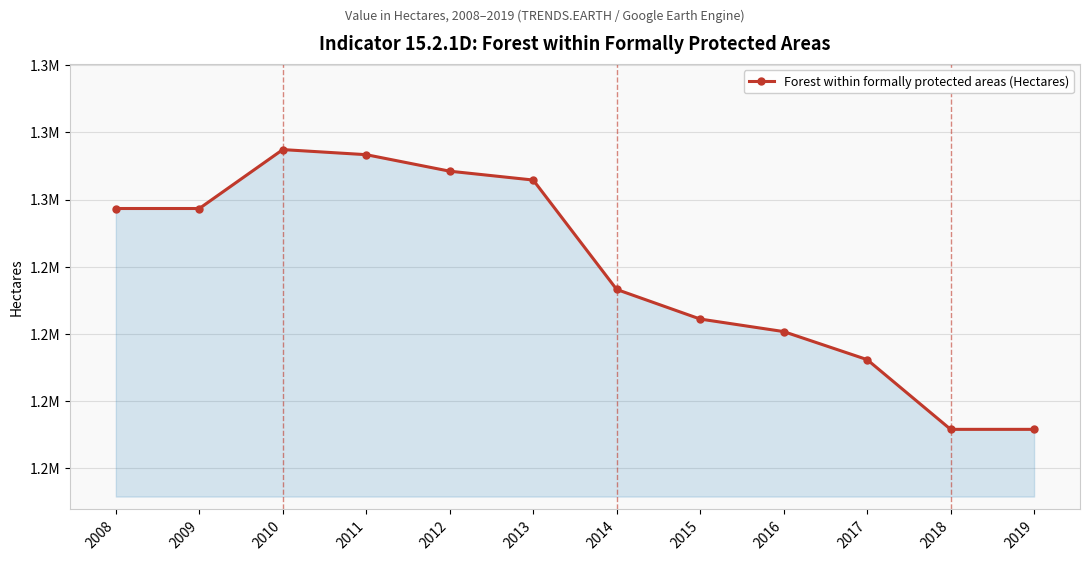

Reading right to left, list all the values displayed in this chart.

1191638	1191638	1212383	1220726	1224456	1233259	1265811	1268443	1273357	1274870	1257340	1257341